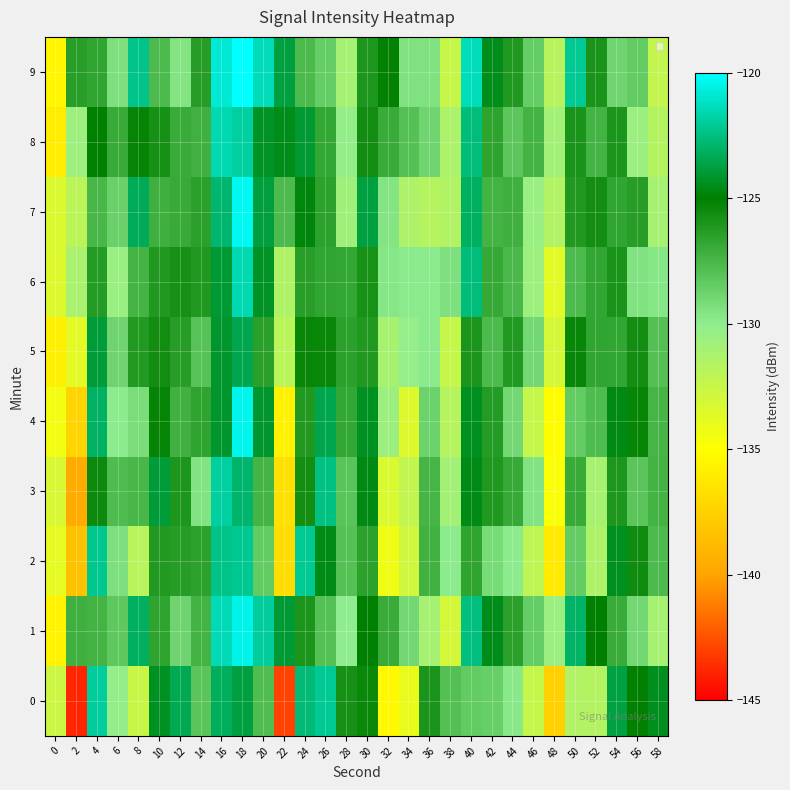

Rank the series by their maximum value, from highest to lowest.

9, 7, 4, 1, 6, 8, 3, 0, 2, 5